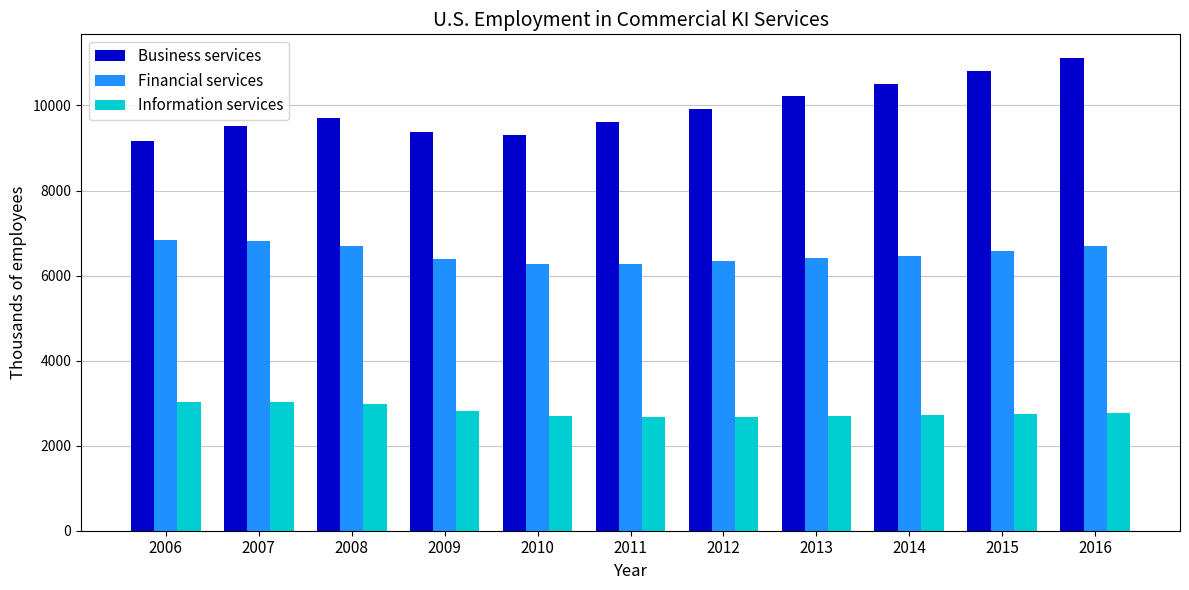

How many categories are shown in the chart?

11